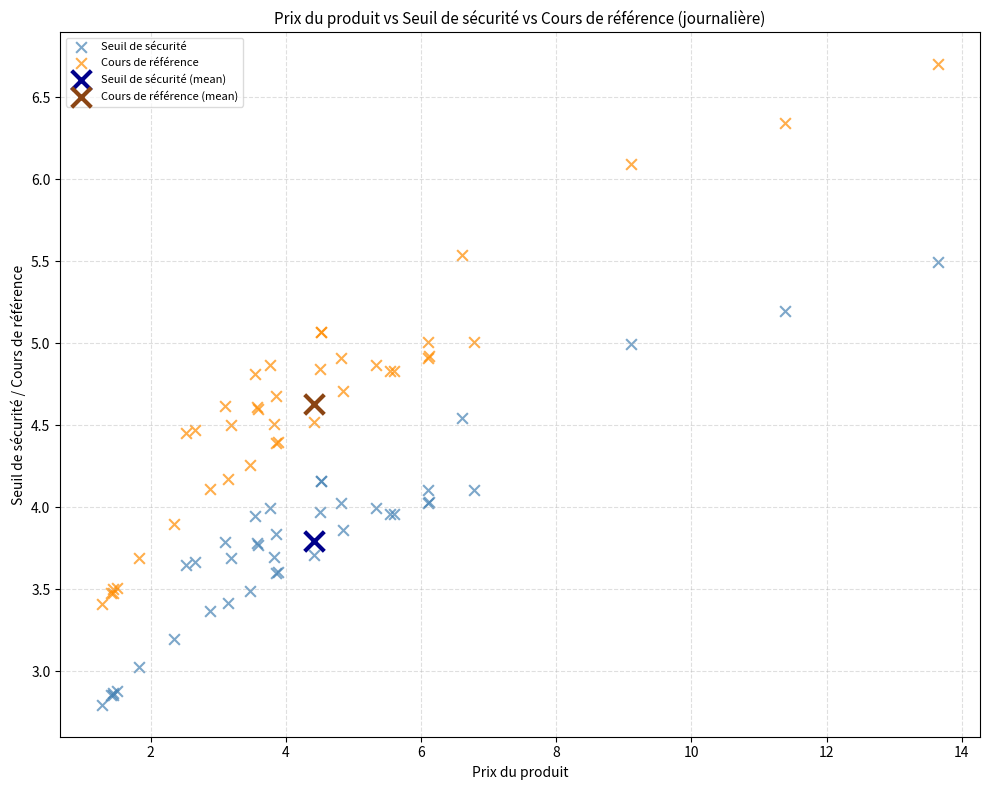

Which series contains the lowest Y value?

Seuil de sécurité